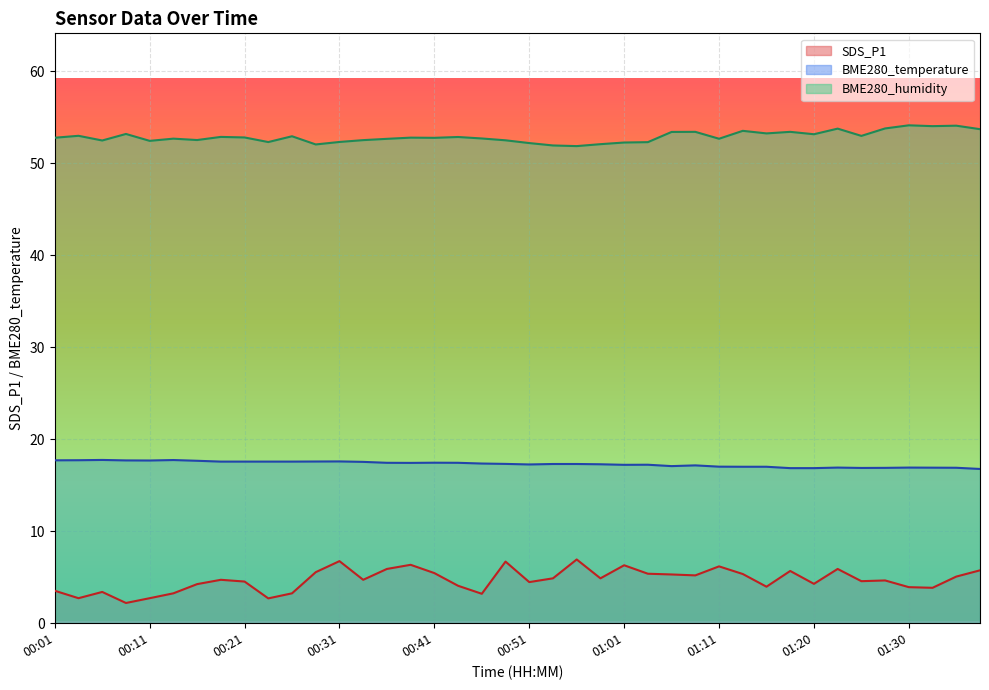

The SDS_P1 series shows 3.2 at 00:46. True or false?

True